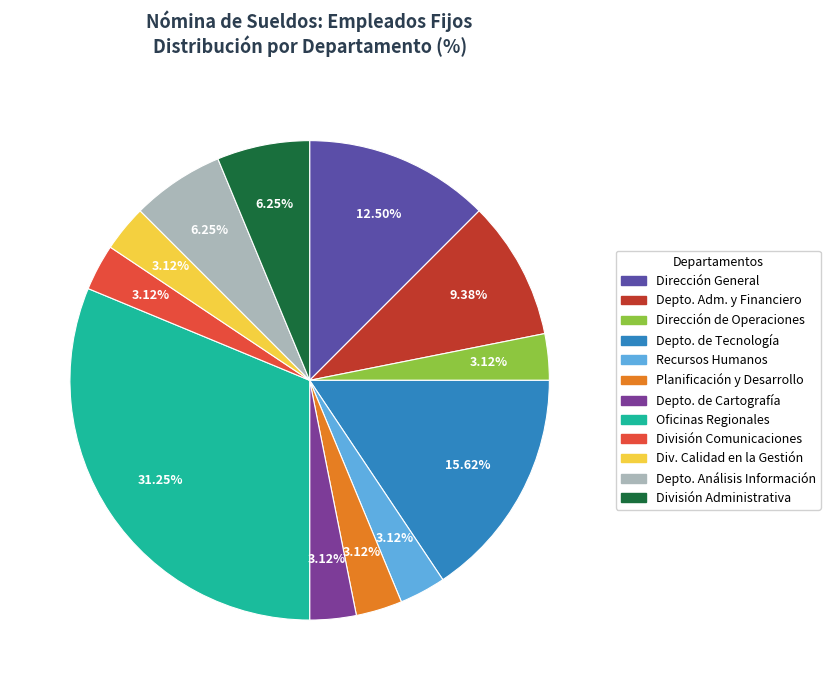

Count the number of slices in the pie.

12